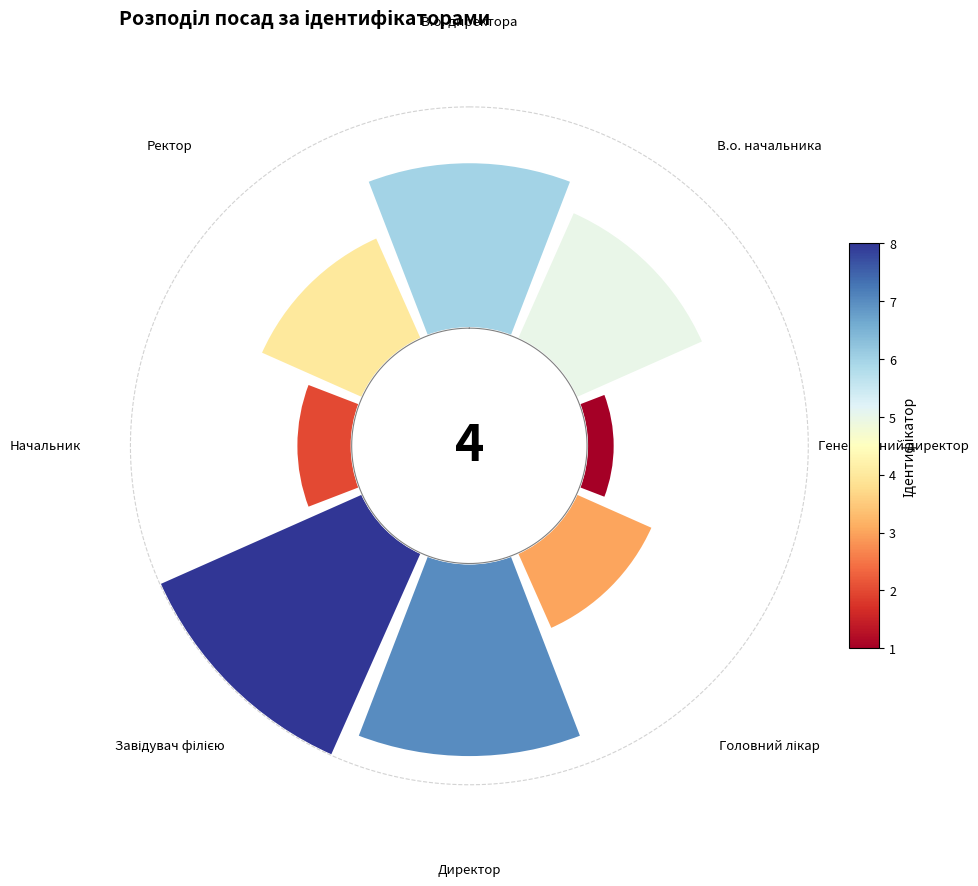

How many slices are in this pie chart?

8